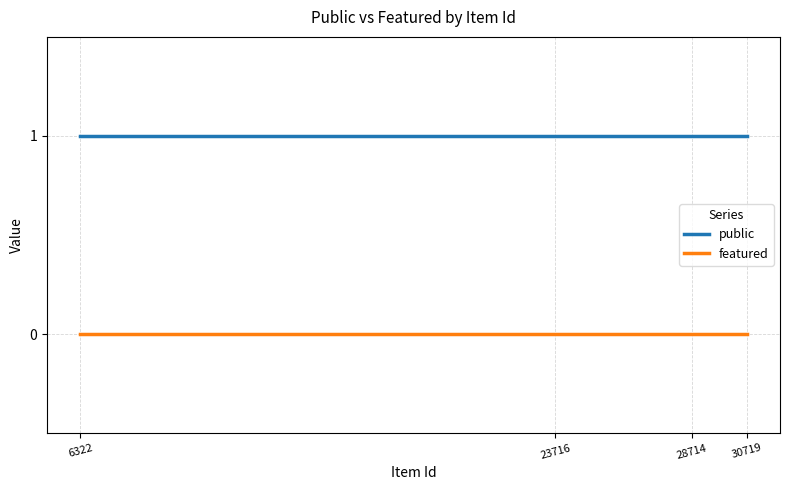

List the labels in order of public value, largest first.

30719, 28714, 23716, 6322